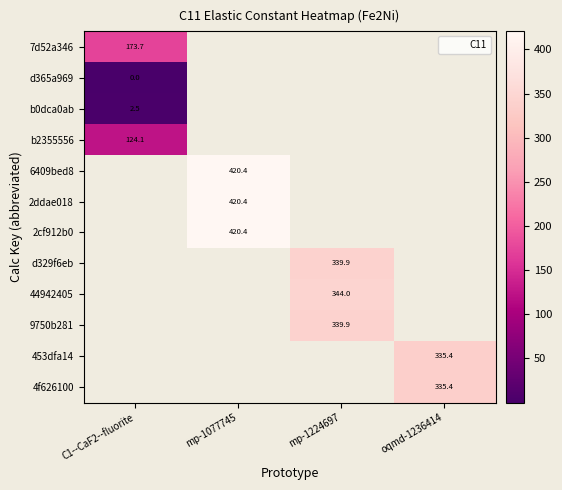

At which category does the chart reach its peak across all series?

mp-1077745